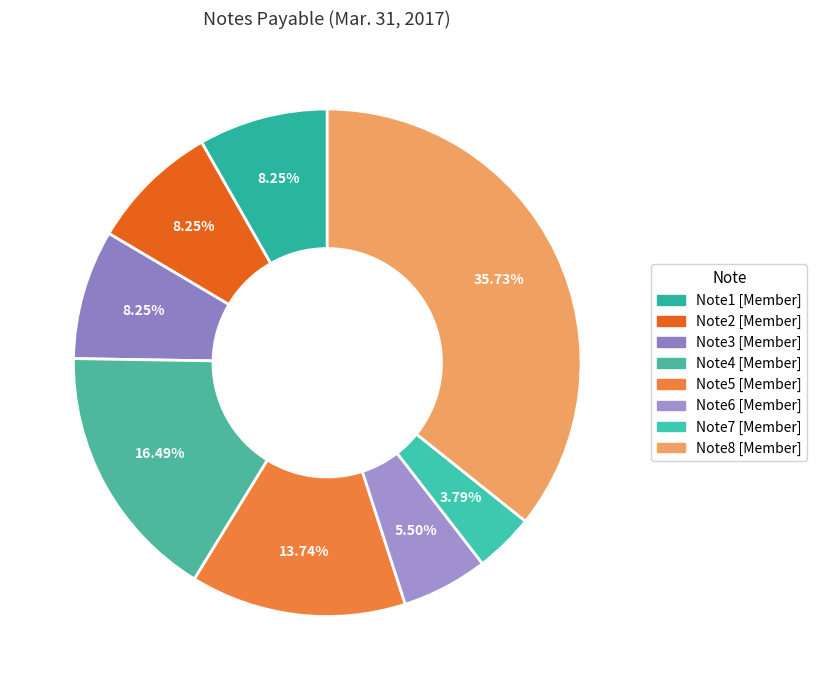

The Note4 [Member] slice represents 16% of the pie. True or false?

True